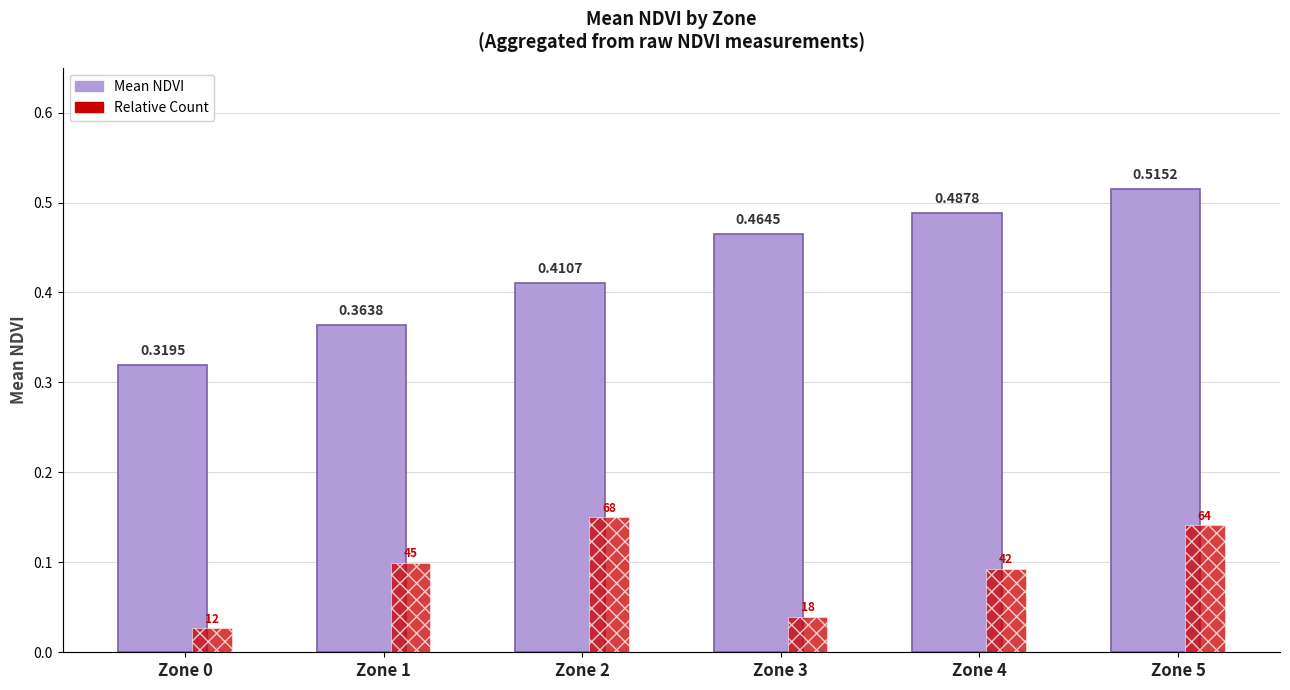

What value does the Mean NDVI series have at Zone 1?

0.4